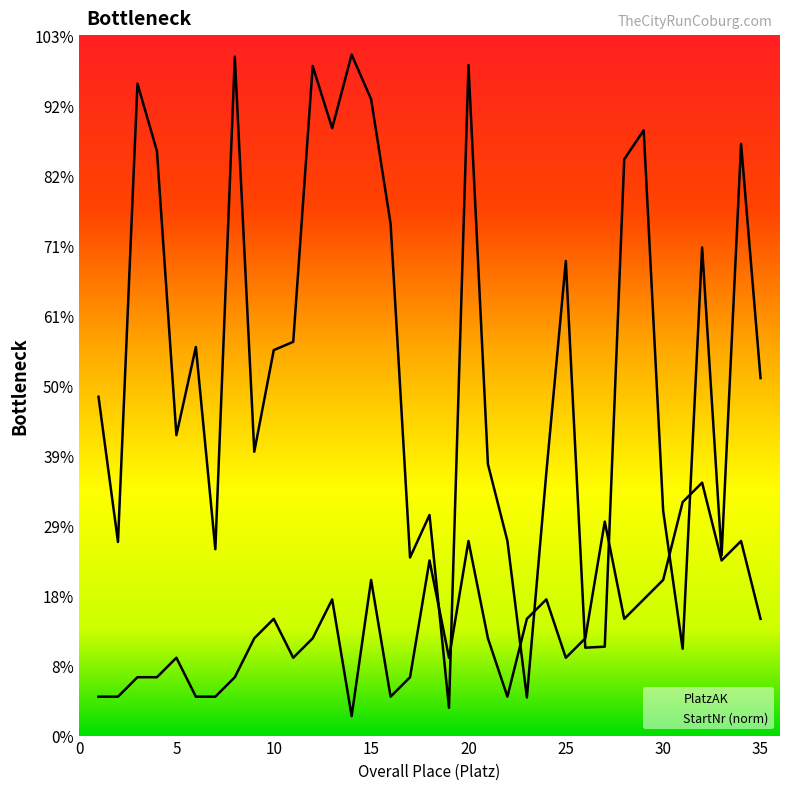

The value of StartNr at 15 is 31.7. True or false?

True